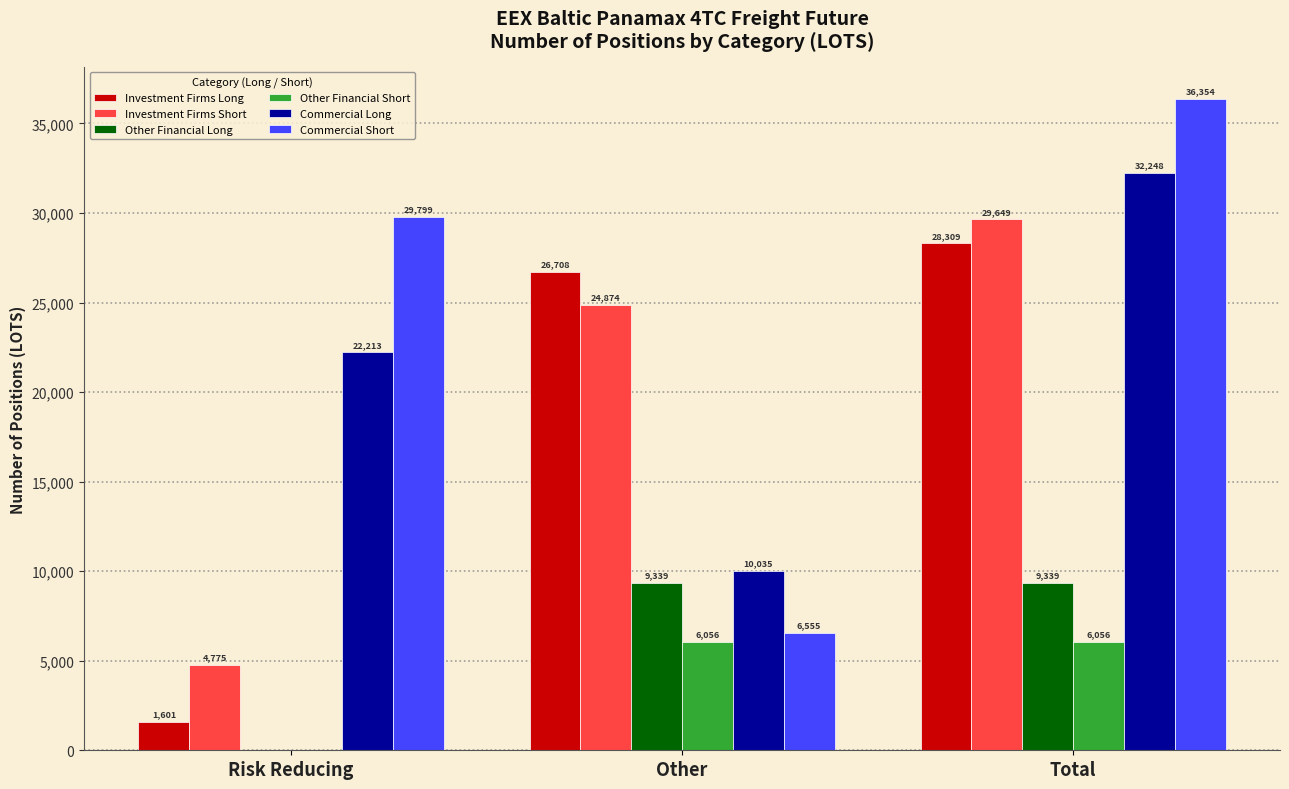

How many distinct data groups are displayed?

6